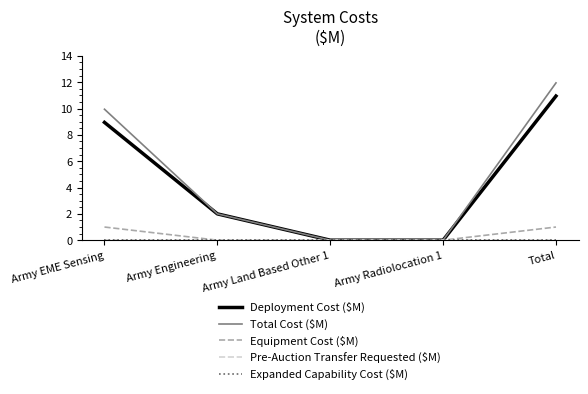

Does the chart have visible grid lines?

No